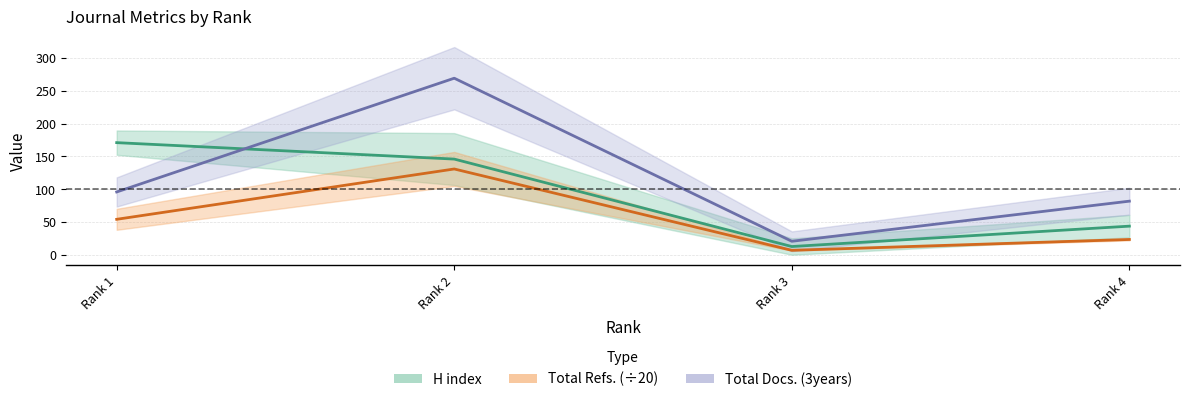

True or false: Total Docs. (3years) and H index intersect in this chart.

False